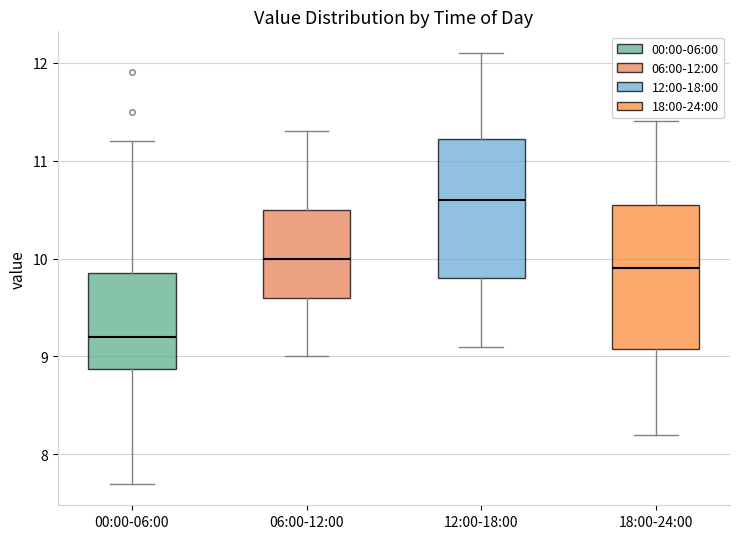

Reading left to right, read every box against the y-axis: the position of its median line, the range the box covers, and the ends of its whiskers. The values are not printed on the chart, so give them approximately, as read against the axis.

00:00-06:00: median 9.2, box 8.9 to 9.9, whiskers 7.7 to 11.2
06:00-12:00: median 10.0, box 9.6 to 10.5, whiskers 9.0 to 11.3
12:00-18:00: median 10.6, box 9.8 to 11.2, whiskers 9.1 to 12.1
18:00-24:00: median 9.9, box 9.1 to 10.6, whiskers 8.2 to 11.4